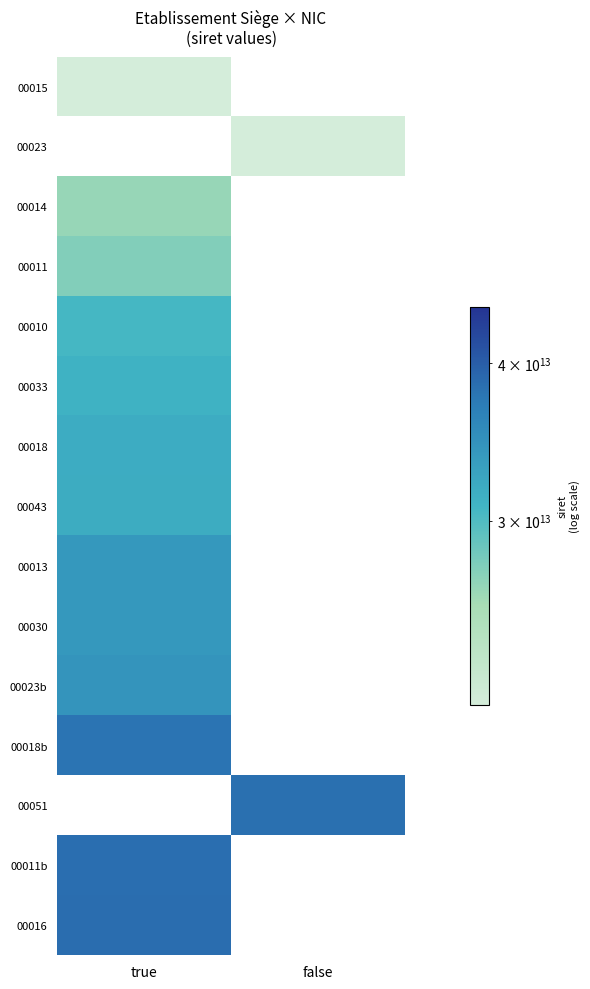

Is the value of 00030 at true greater than the value of 00010 at false?

No